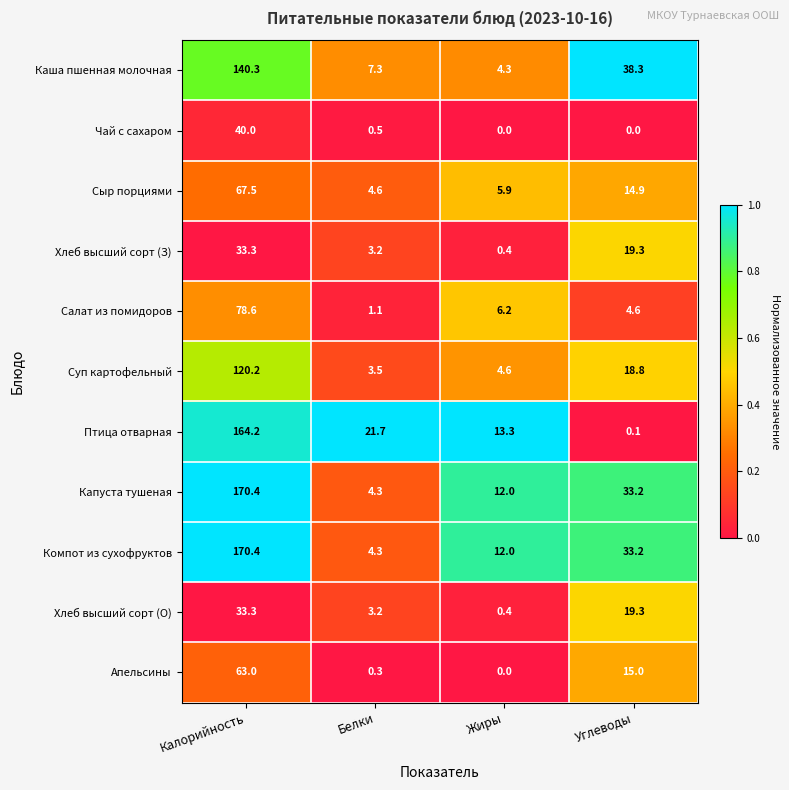

Which category has the lowest value in the Суп картофельный series?

Белки